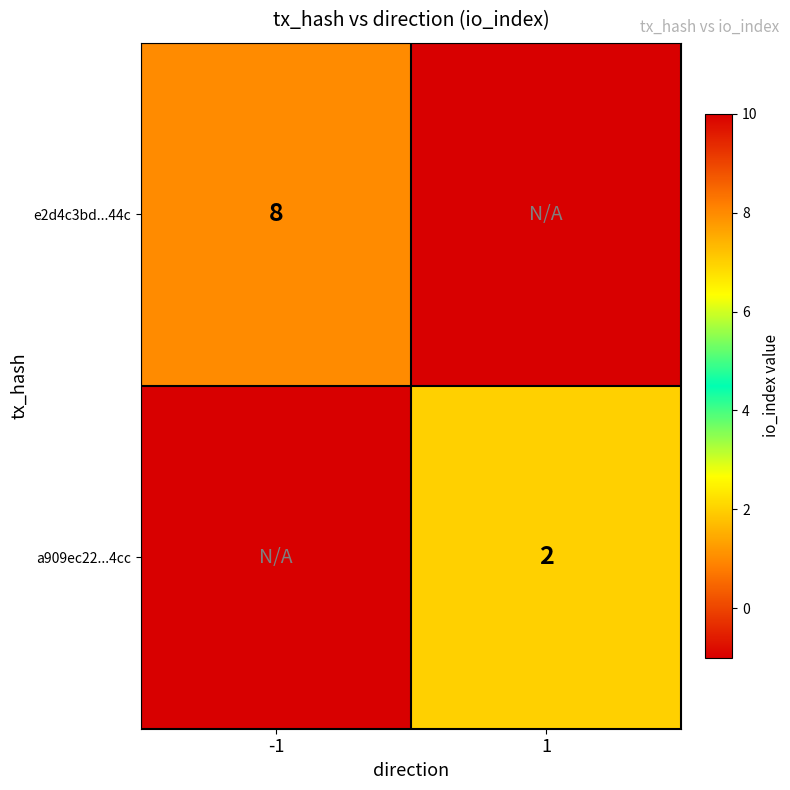

At how many categories does at least one series exceed 4?

1